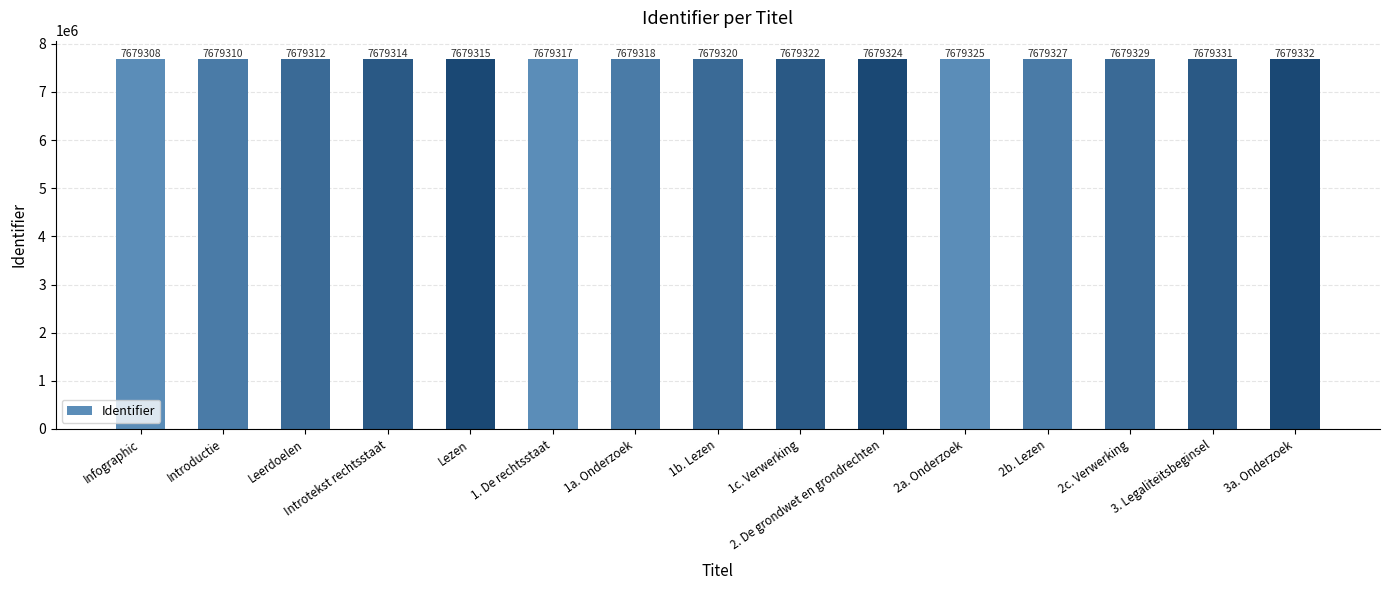

What position from the left is 2a. Onderzoek?

11